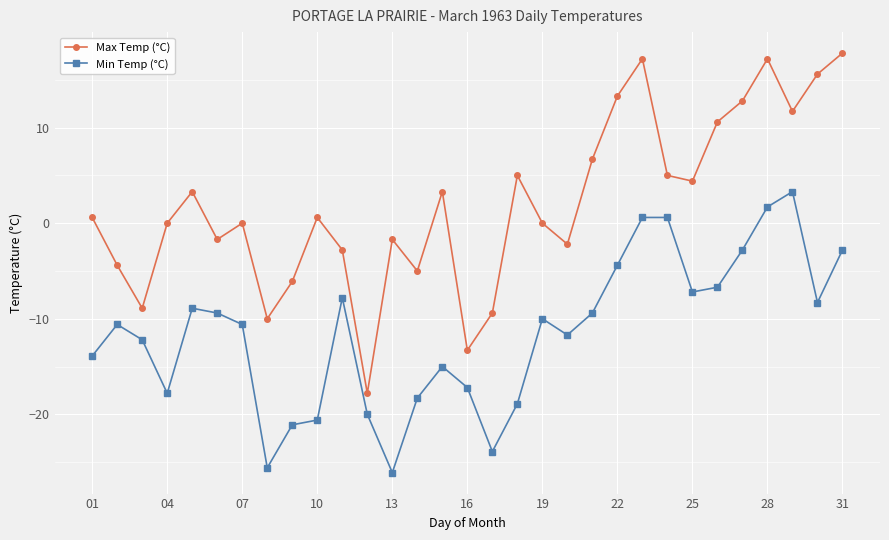

List the series in order of their overall mean, lowest first.

Min Temp (°C), Max Temp (°C)